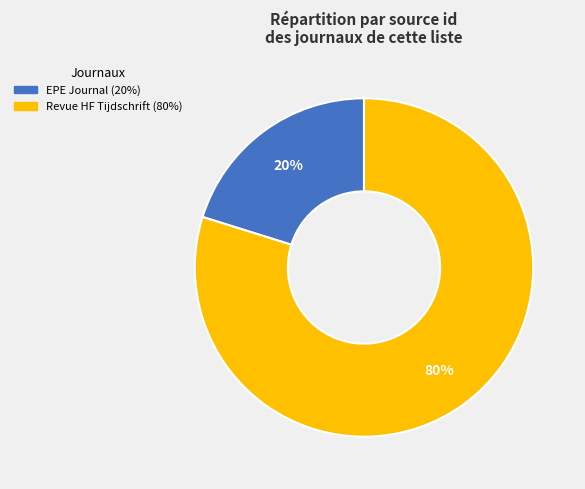

What percentage is the Revue HF Tijdschrift slice, to the nearest percent?

80%